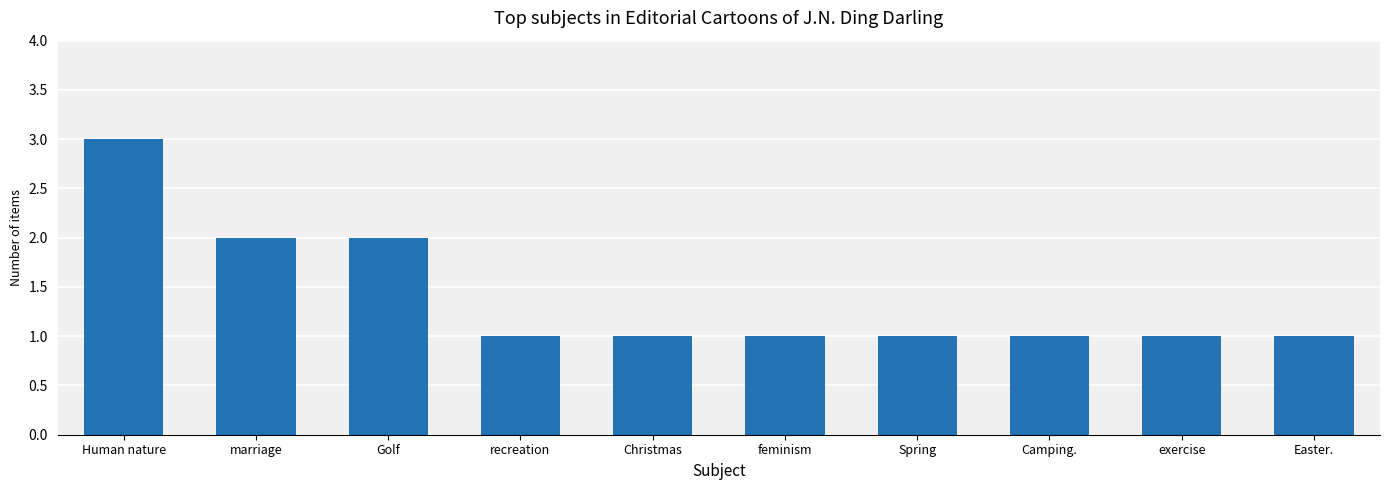

What is the sum of all values?

14